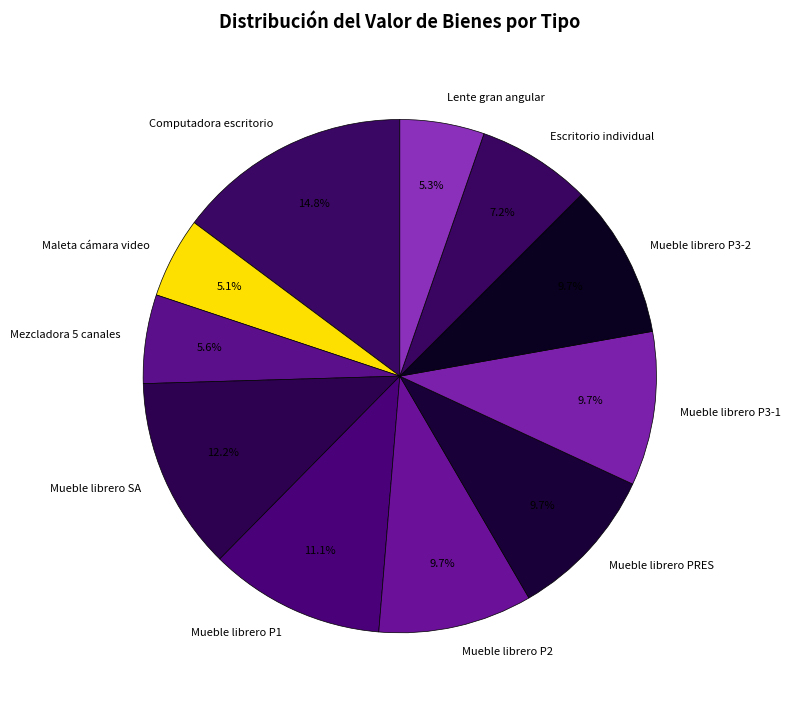

Which category has the biggest portion of the pie?

Computadora escritorio